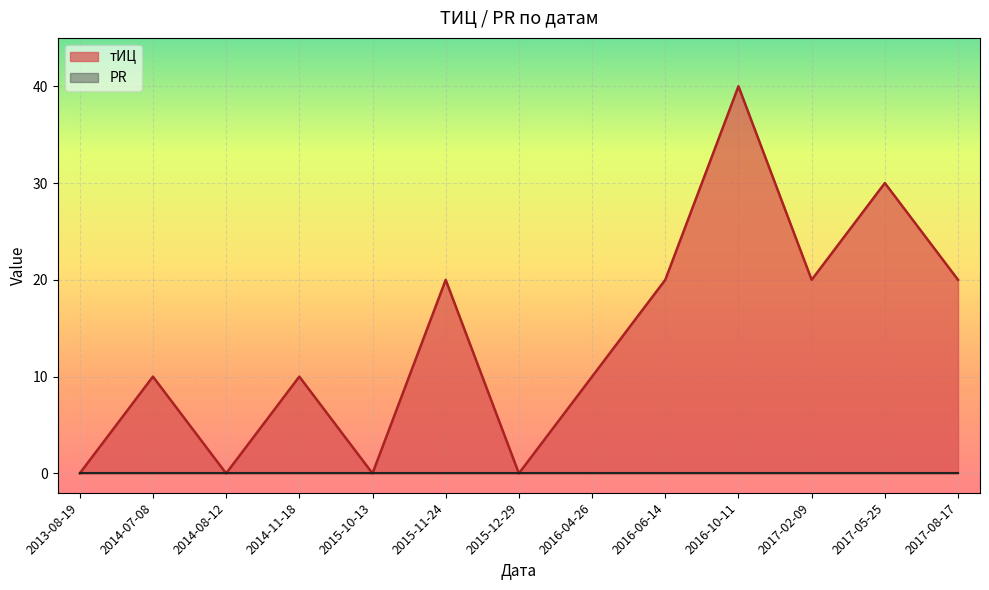

Count the number of values greater than 10.

6